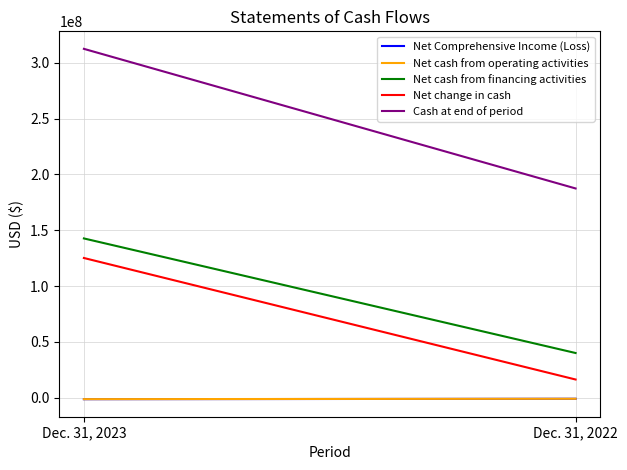

What is the sum of all Net change in cash values?

141342736